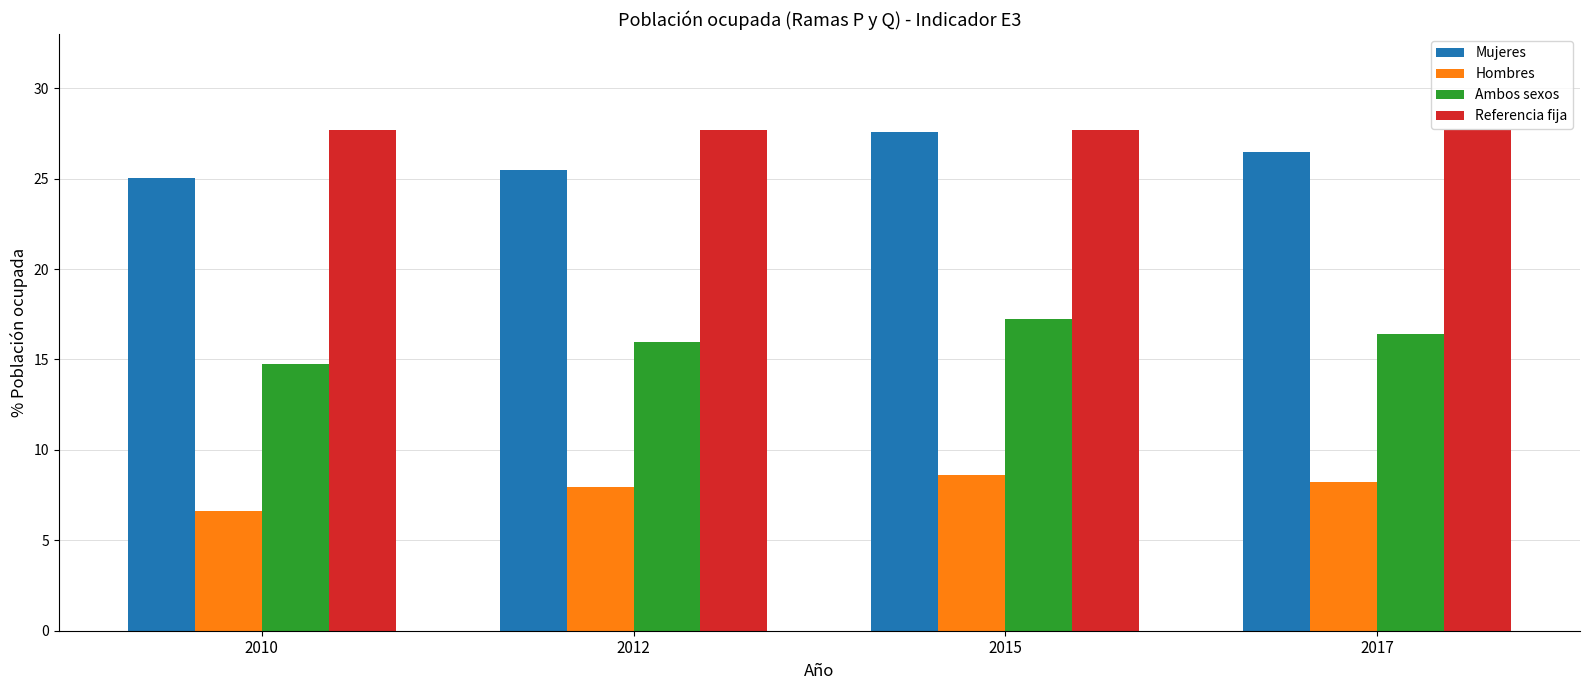

Which series has the largest total across all categories?

Referencia fija